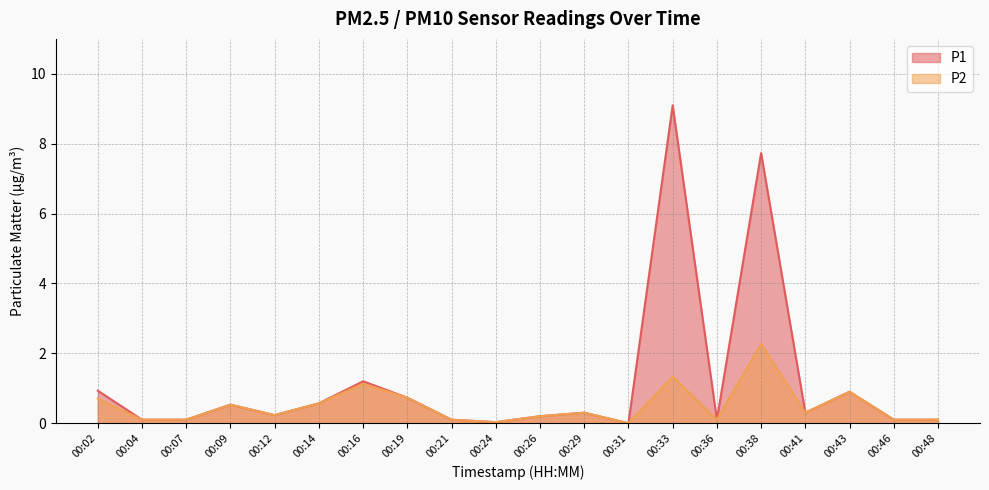

Rank the categories by P2 value from lowest to highest.

00:31, 00:24, 00:04, 00:07, 00:21, 00:36, 00:46, 00:48, 00:26, 00:12, 00:29, 00:41, 00:09, 00:14, 00:02, 00:19, 00:43, 00:16, 00:33, 00:38